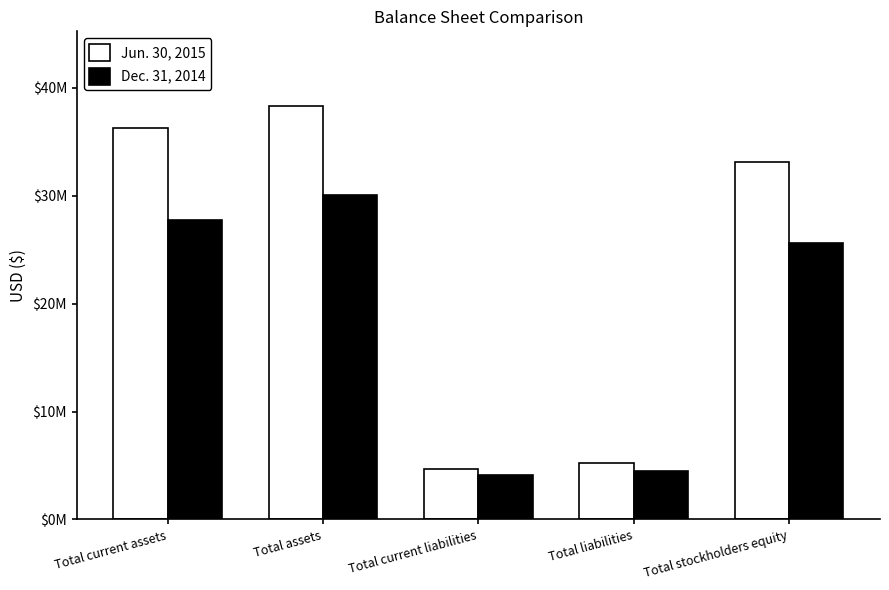

Rank the categories by Dec. 31, 2014 value from highest to lowest.

Total assets, Total current assets, Total stockholders equity, Total liabilities, Total current liabilities